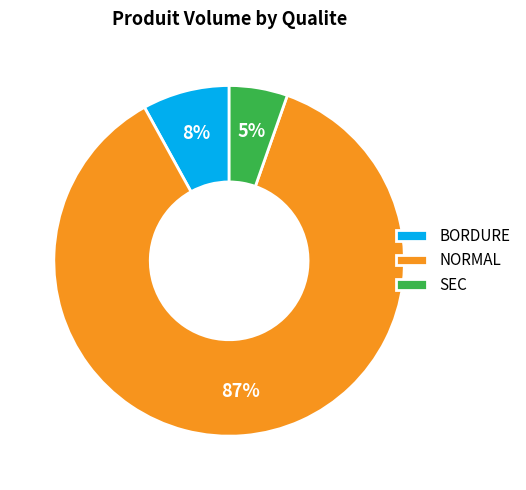

Rank the categories by value from highest to lowest.

NORMAL, BORDURE, SEC